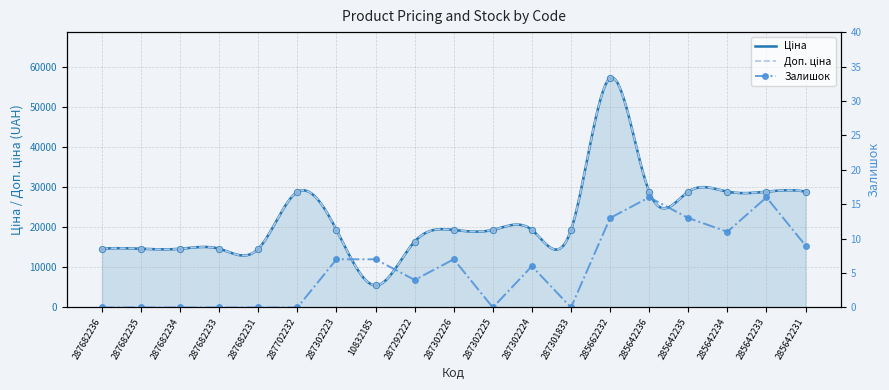

What are all the series names shown in the legend?

Ціна, Доп. ціна, Залишок